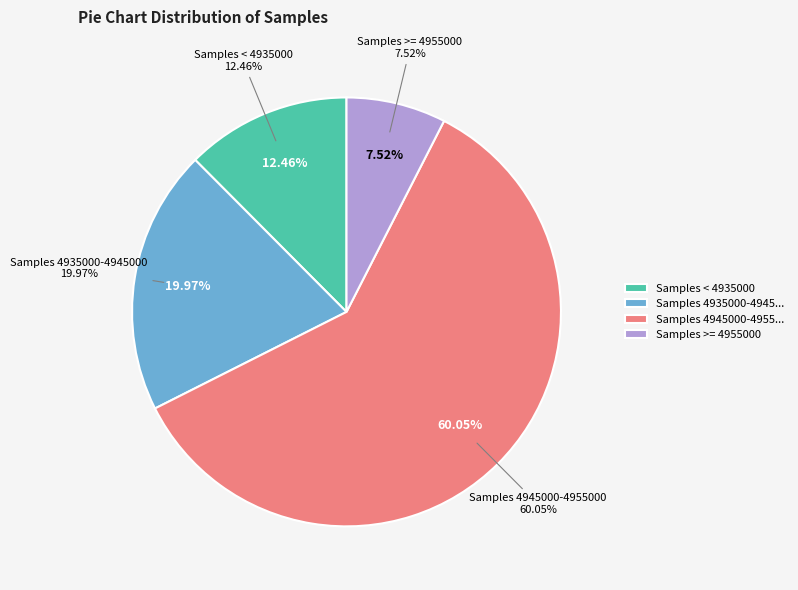

Is it true that 36 is 1% of the pie?

False